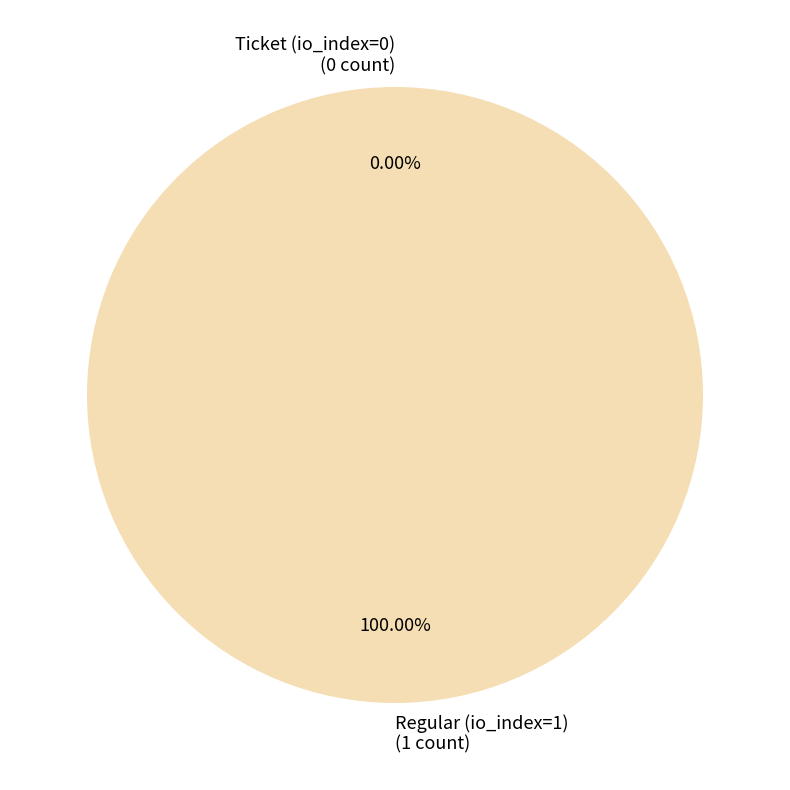

Is there a majority slice in this chart?

Yes